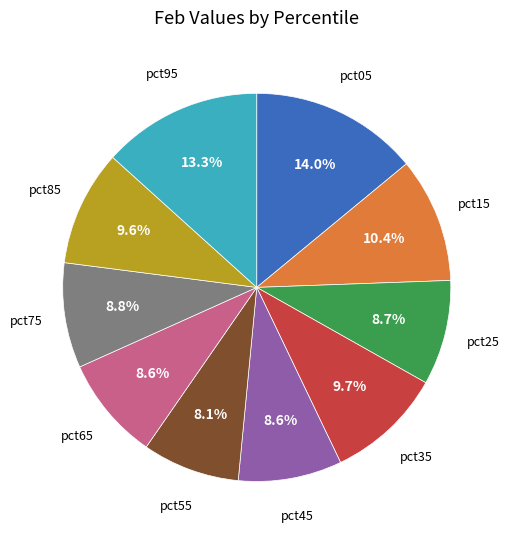

Is there any slice that represents more than half of the pie?

No